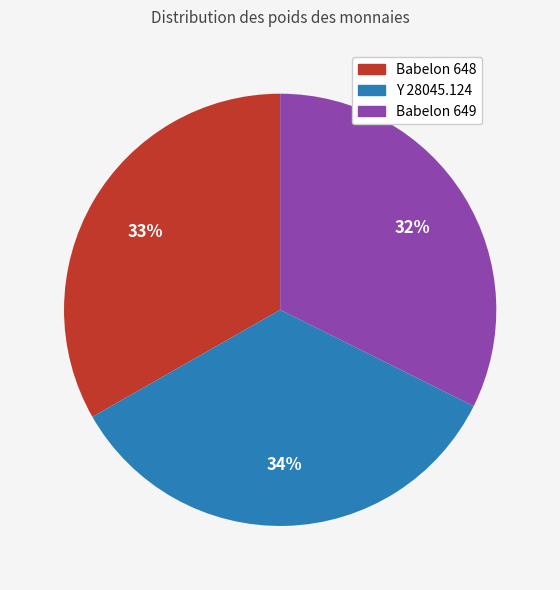

What percentage is the Babelon 649 slice, to the nearest percent?

32%